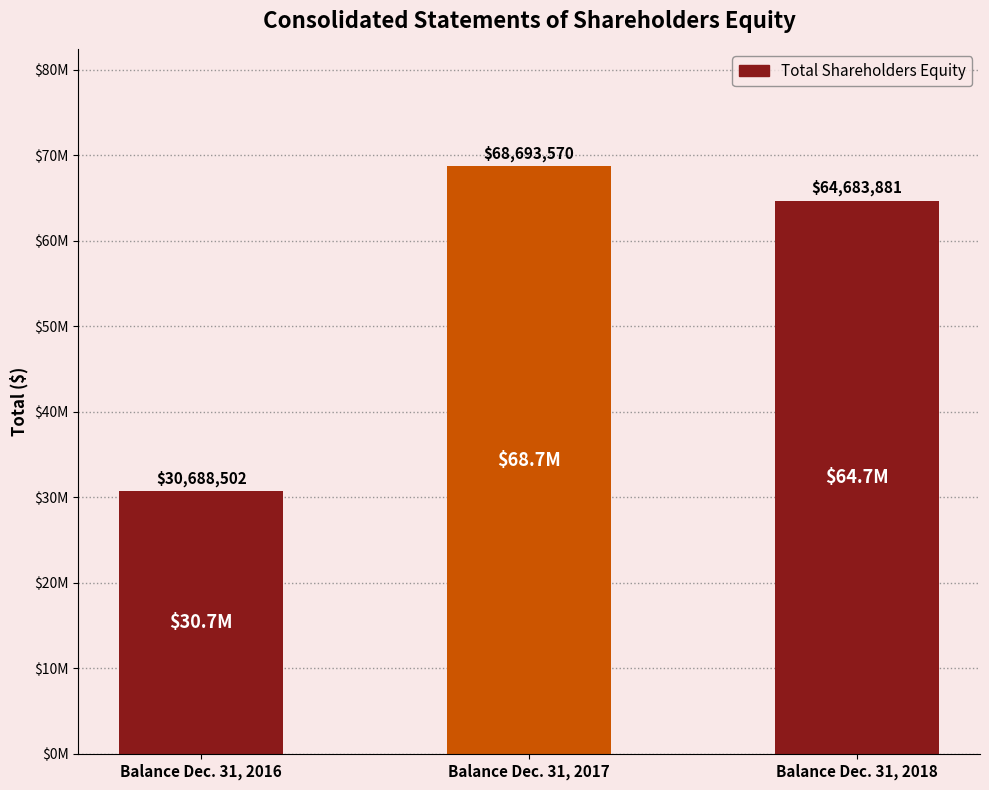

Which category has the highest value across all series?

Balance Dec. 31, 2017